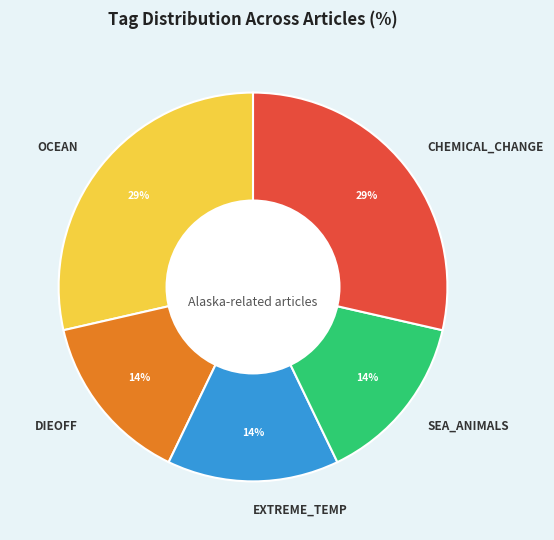

How many slices are in this pie chart?

5